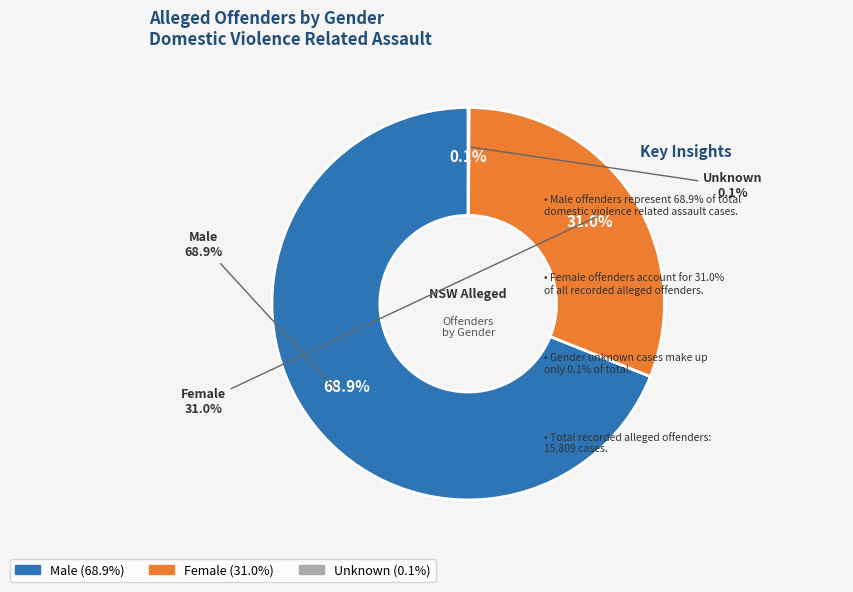

Which slice is the largest?

Male